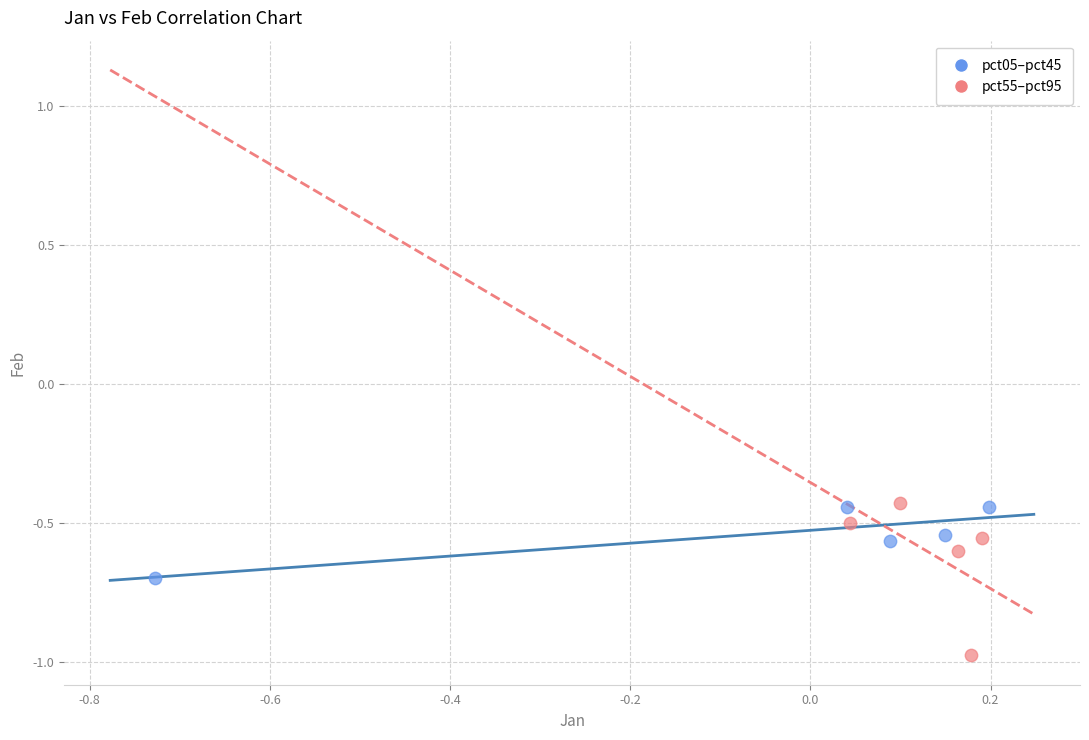

Which series reaches the minimum Y coordinate?

pct55–pct95